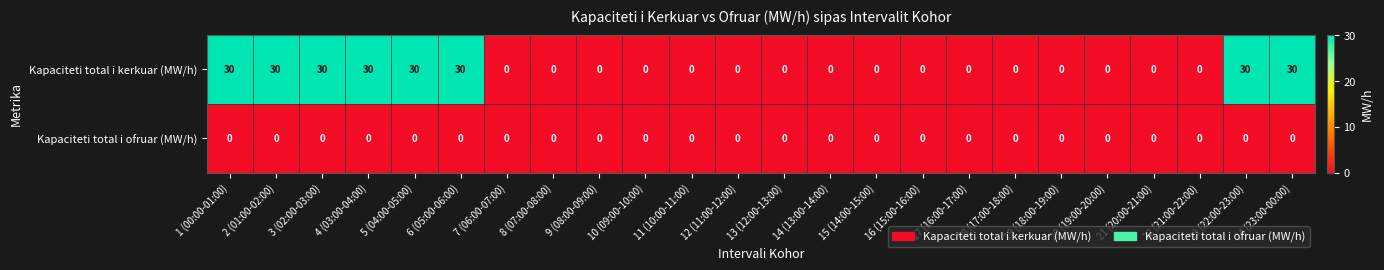

What is the difference between the highest and lowest values at 1 (00:00-01:00)?

30